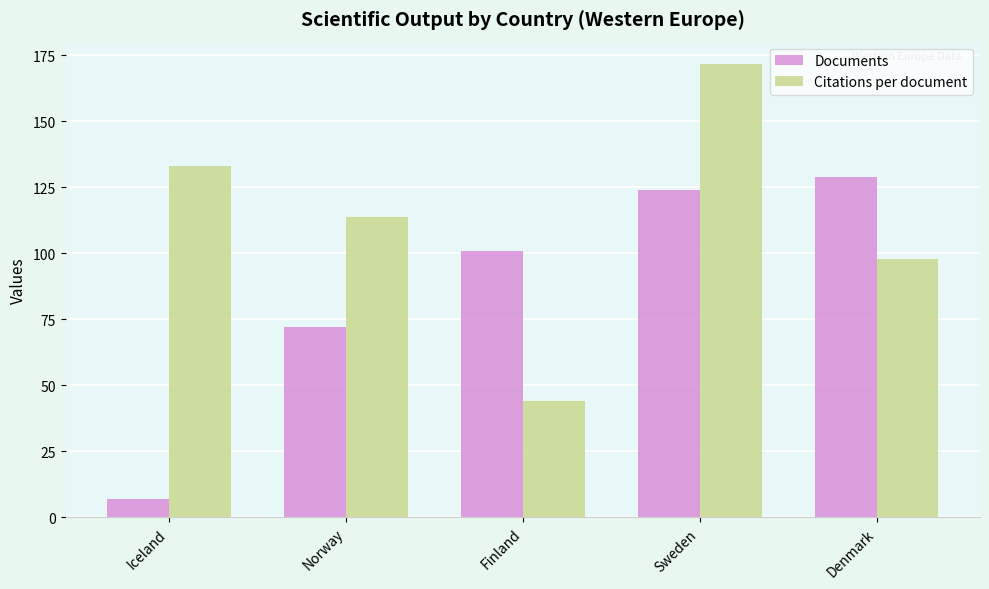

At which category does the chart reach its peak across all series?

Sweden